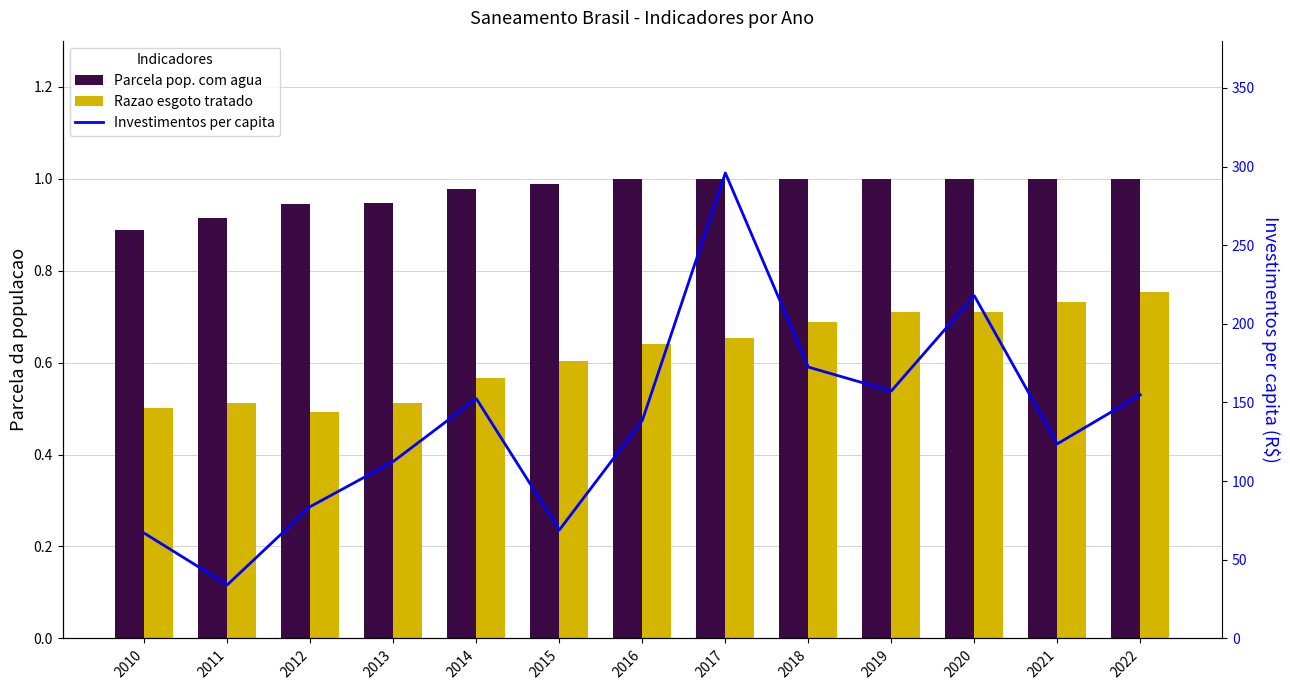

What is the value of the Razao esgoto tratado bar at the 6th from the left?

0.6